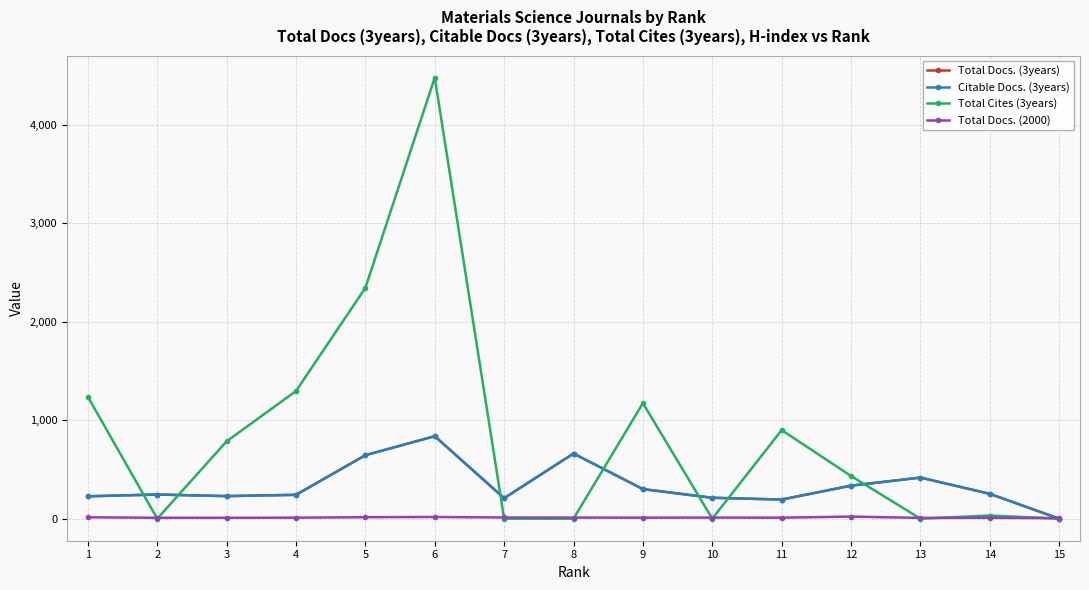

True or false: Total Docs. (2000) and Total Docs. (3years) intersect in this chart.

True